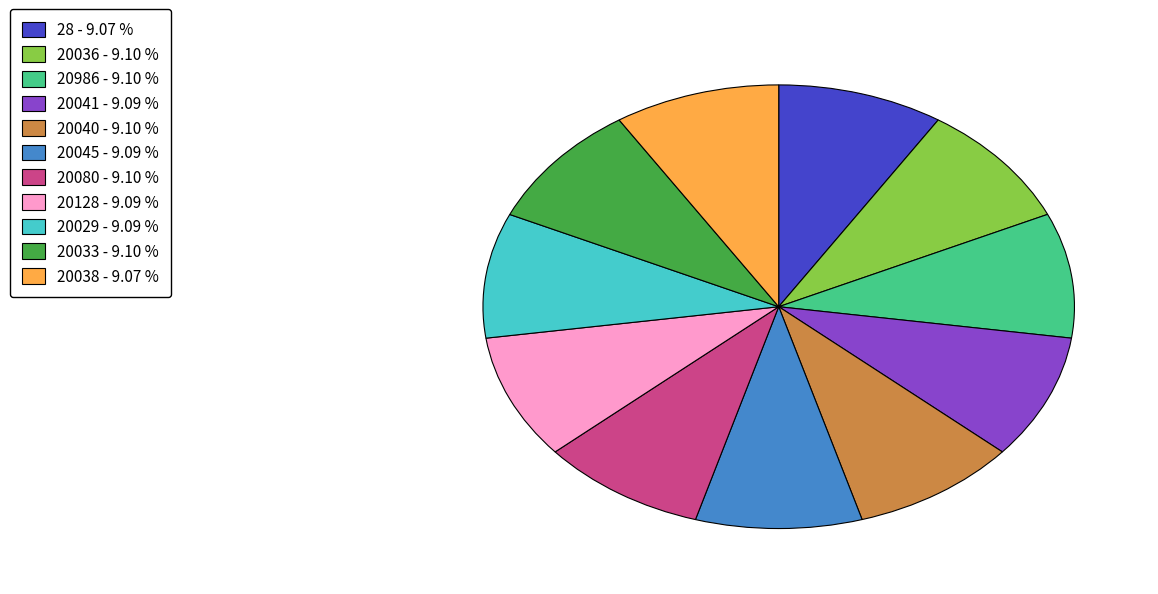

What is the ratio of the value at 20041 to the value at 20128?

1.0